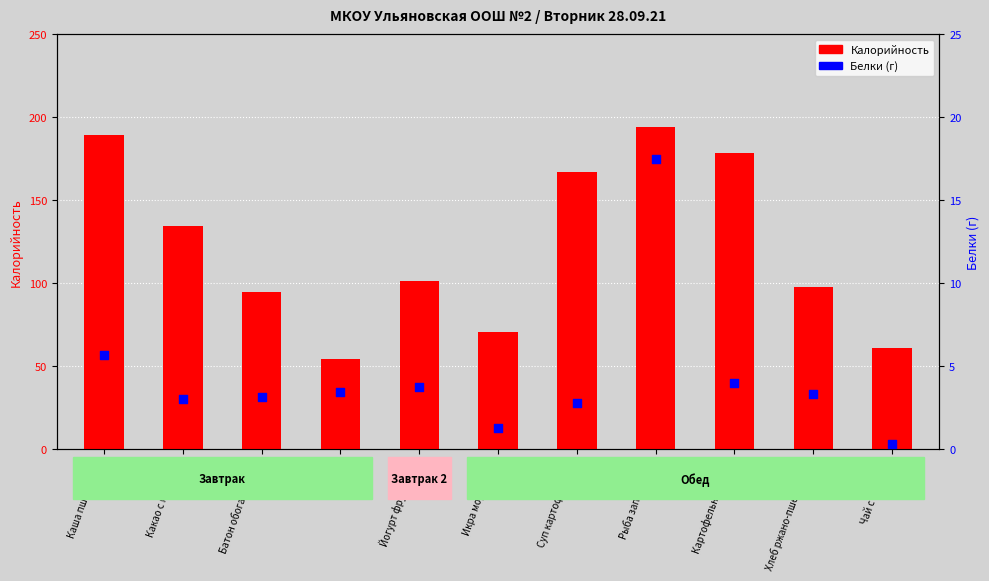

Which series has the largest Y range (max minus min)?

Калорийность